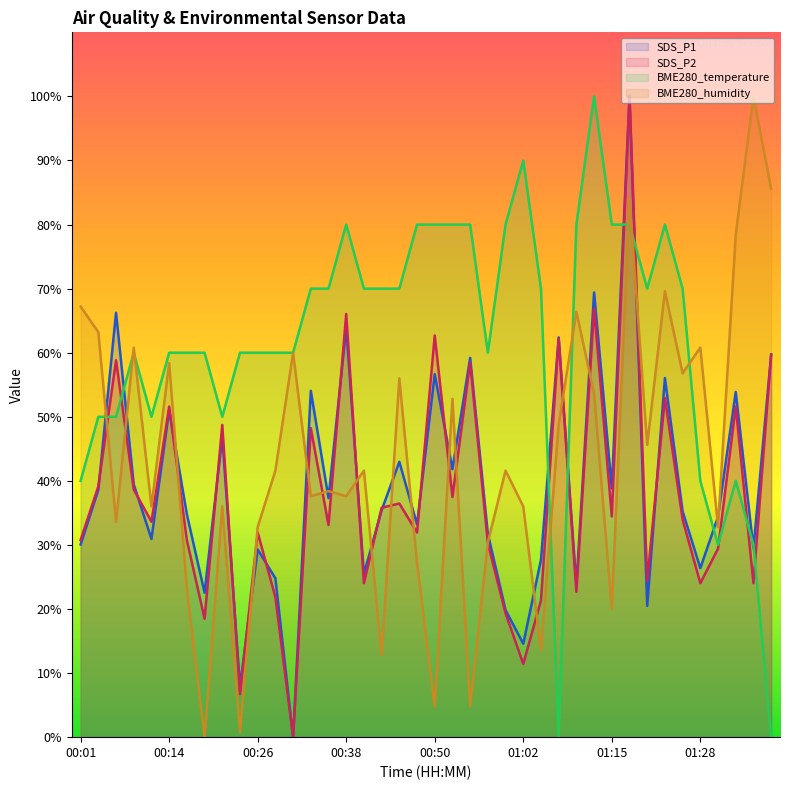

At which category does SDS_P1 reach its first local valley?

00:11